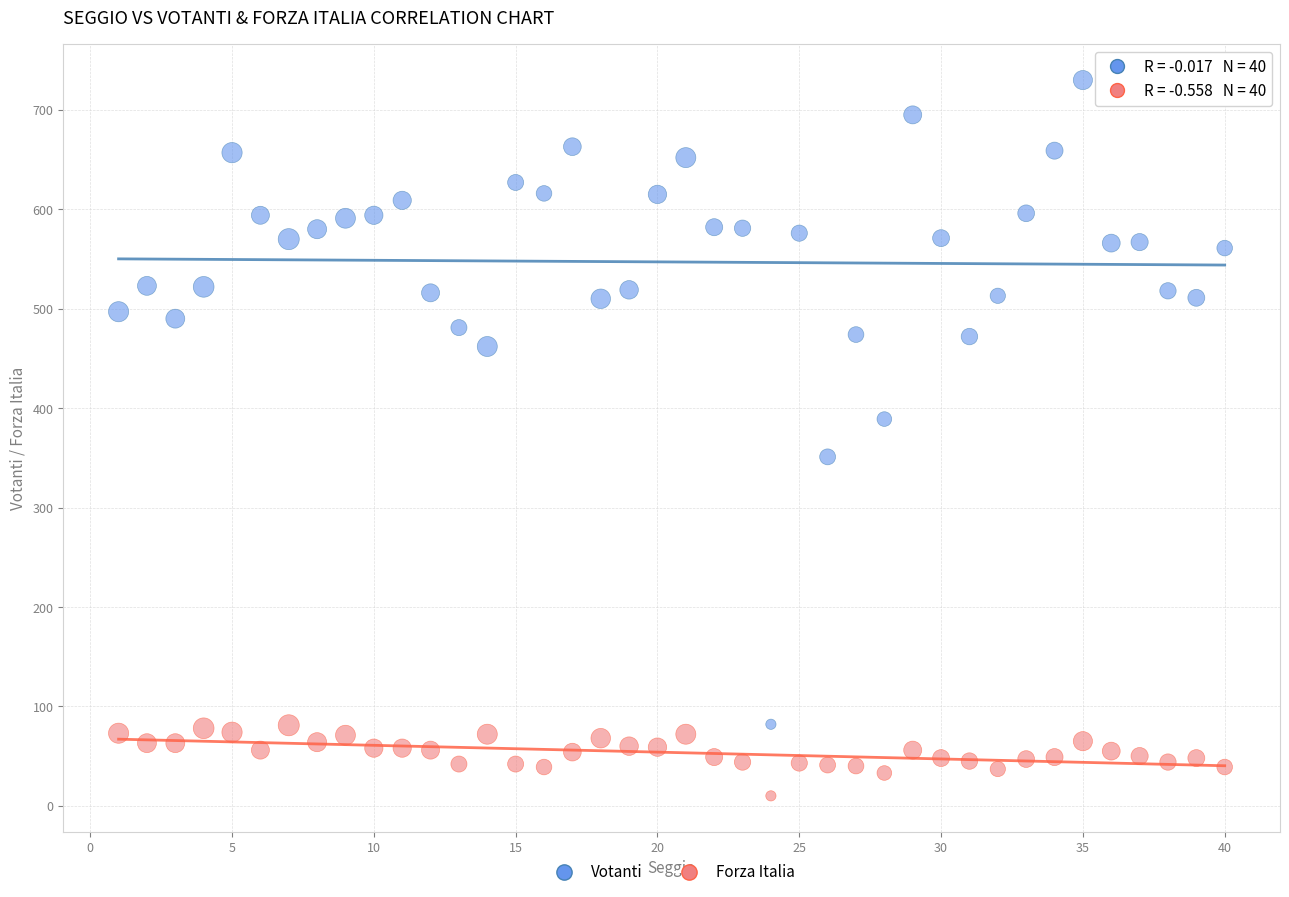

Which series reaches the maximum Y coordinate?

Votanti